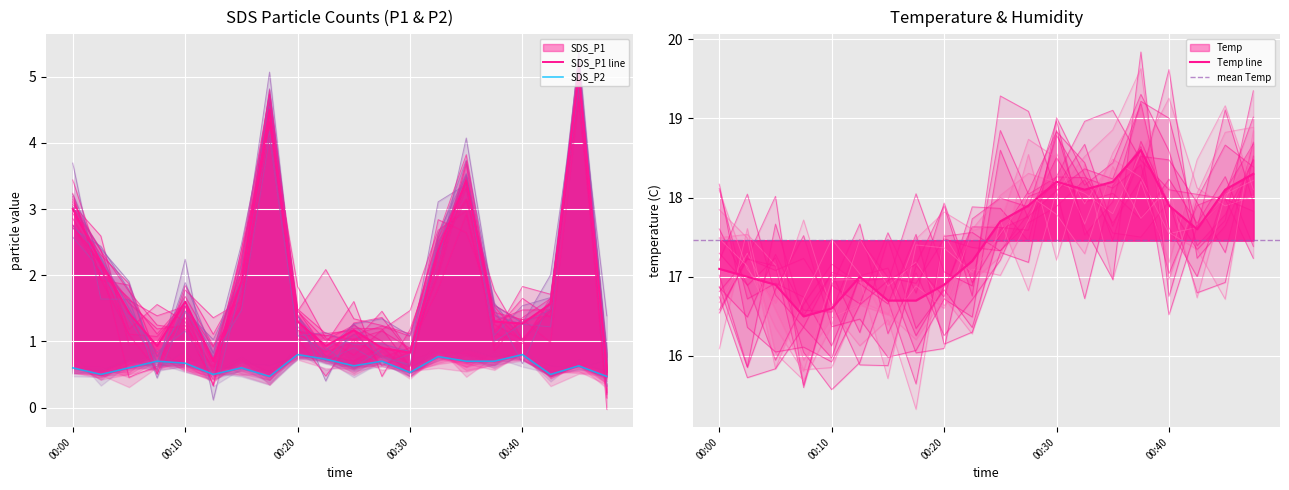

Reading right to left, extract all data points from this chart.

SDS_P1: 00:47=0.6	00:45=5.0	00:42=1.6	00:40=1.3	00:37=1.3	00:35=3.4	00:32=2.4	00:30=0.8	00:27=0.9	00:25=1.2	00:23=0.9	00:20=1.3	00:18=4.5	00:15=1.9	00:13=0.7	00:10=1.6	00:08=0.9	00:05=1.4	00:03=2.2	00:00=3.0
SDS_P2: 00:47=0.5	00:45=0.6	00:42=0.5	00:40=0.8	00:37=0.7	00:35=0.7	00:32=0.8	00:30=0.5	00:27=0.7	00:25=0.6	00:23=0.7	00:20=0.8	00:18=0.5	00:15=0.6	00:13=0.5	00:10=0.7	00:08=0.7	00:05=0.6	00:03=0.5	00:00=0.6
Temp: 00:47=18.3	00:45=18.1	00:42=17.6	00:40=17.9	00:37=18.6	00:35=18.2	00:32=18.1	00:30=18.2	00:27=17.9	00:25=17.7	00:23=17.2	00:20=16.9	00:18=16.7	00:15=16.7	00:13=17.0	00:10=16.6	00:08=16.5	00:05=16.9	00:03=17.0	00:00=17.1